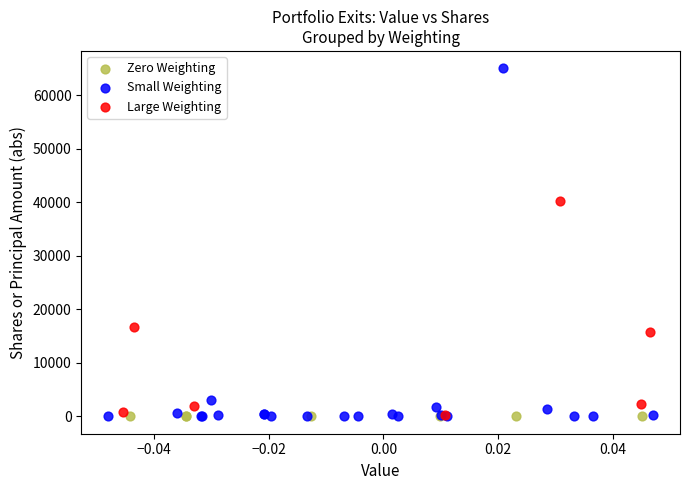

Which series contains the highest Y value?

Small Weighting